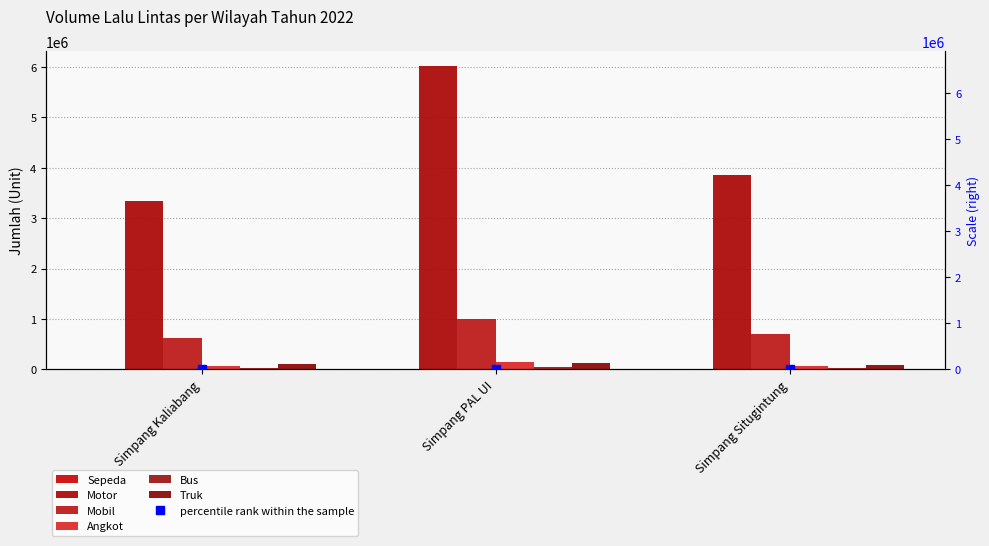

How many values in the Sepeda series are below 5765?

1